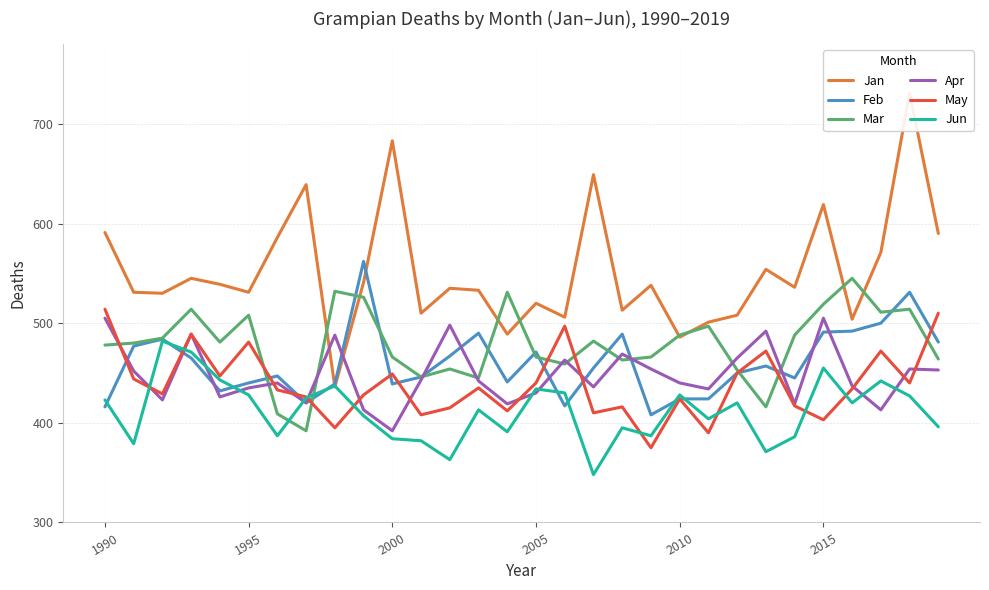

Does the chart have visible grid lines?

Yes